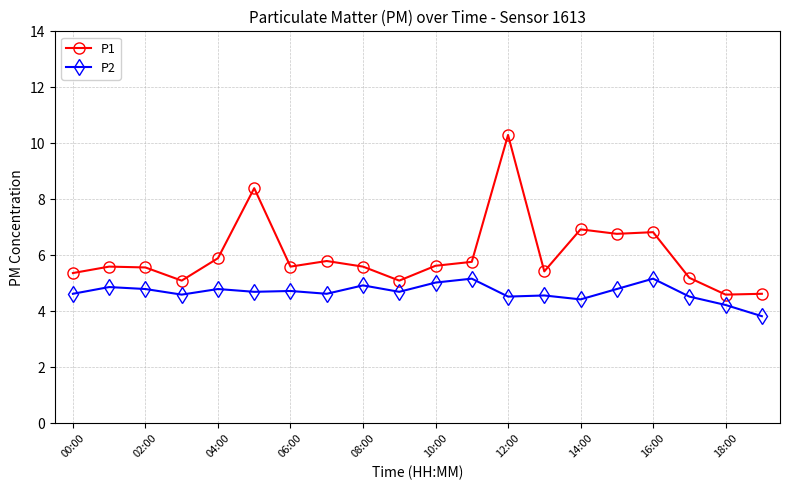

List the series in order of their overall mean, lowest first.

P2, P1